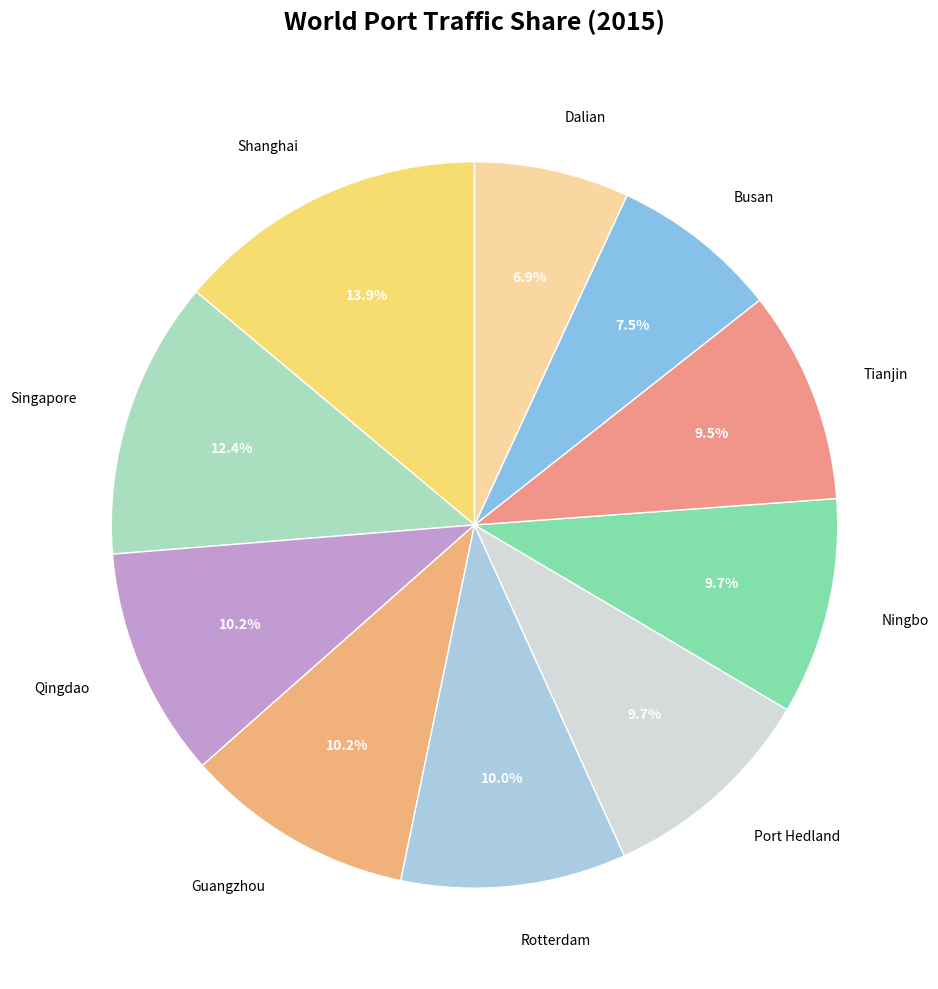

To the nearest percent, what percentage of the pie is Guangzhou?

10%